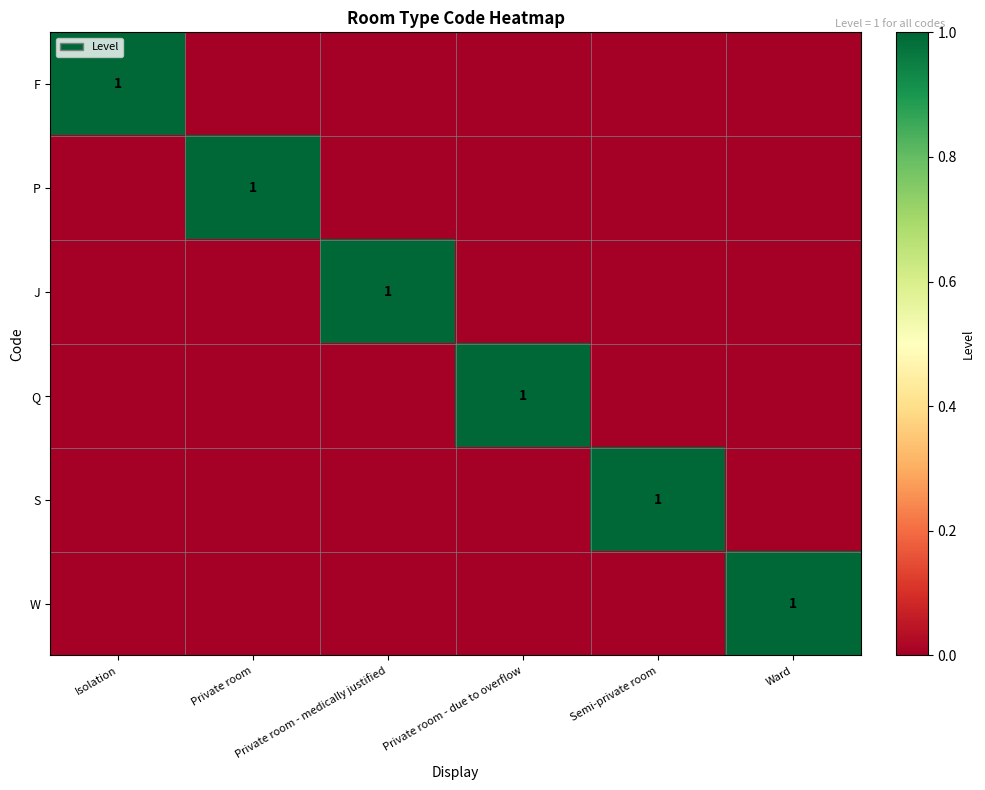

True or false: J has a value of 1 at Private room - medically justified.

True